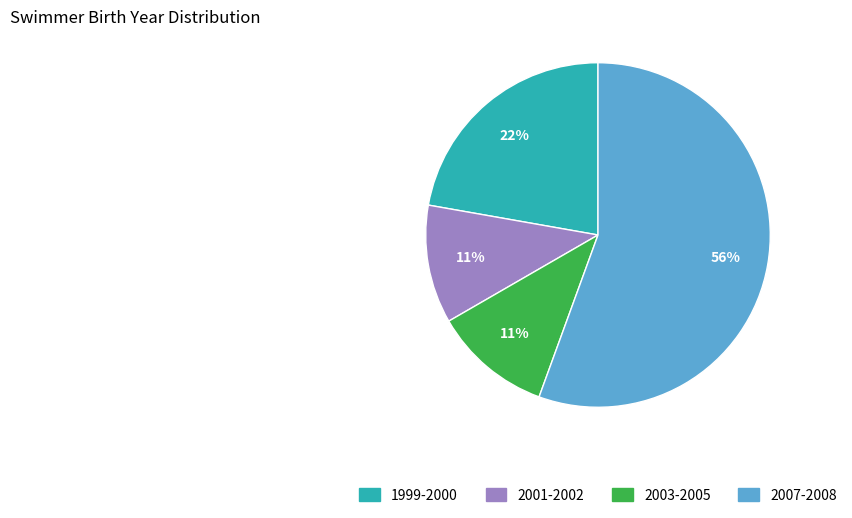

Does any single category account for the majority?

Yes